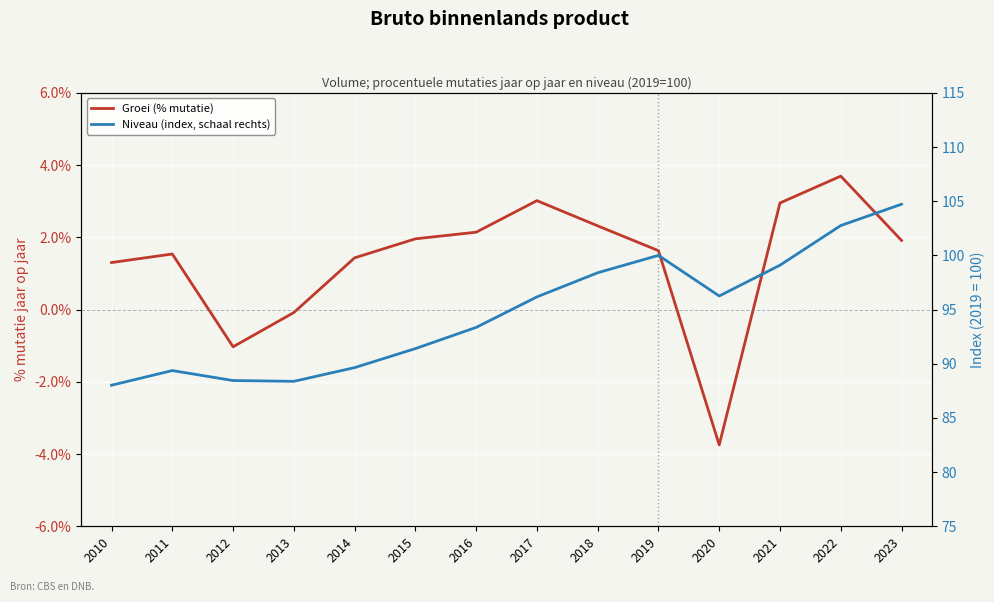

Reading left to right, what are all the values shown in this chart?

Groei (% mutatie): 2010=1.3	2011=1.5	2012=-1.0	2013=-0.1	2014=1.4	2015=2.0	2016=2.1	2017=3.0	2018=2.3	2019=1.6	2020=-3.7	2021=3.0	2022=3.7	2023=1.9
Niveau (index, schaal rechts): 2010=88.0	2011=89.4	2012=88.4	2013=88.4	2014=89.6	2015=91.4	2016=93.4	2017=96.2	2018=98.4	2019=100.0	2020=96.3	2021=99.1	2022=102.8	2023=104.7